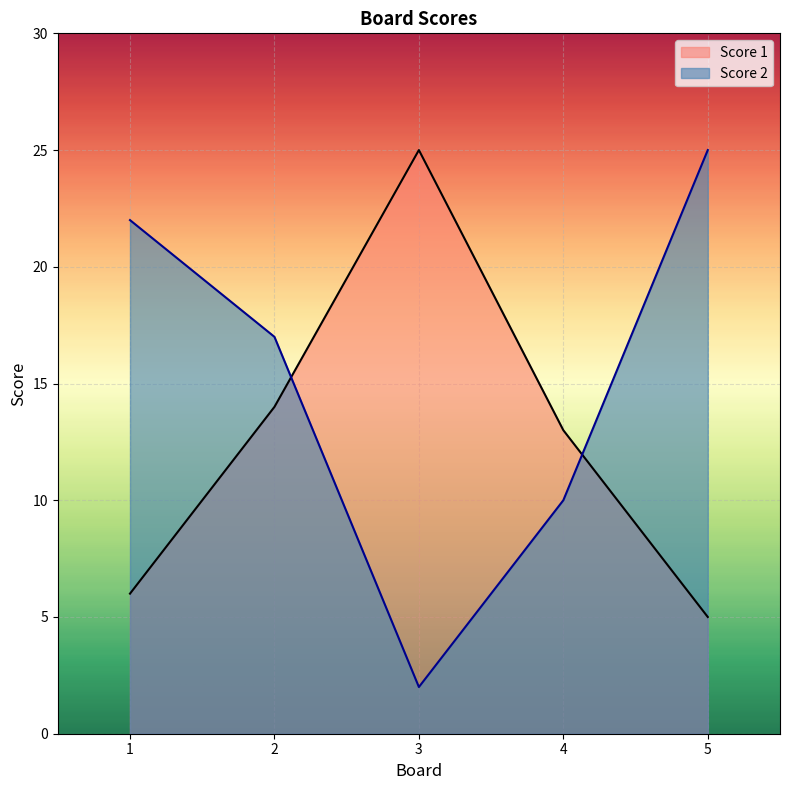

At which label does Score 1 reach its peak?

3